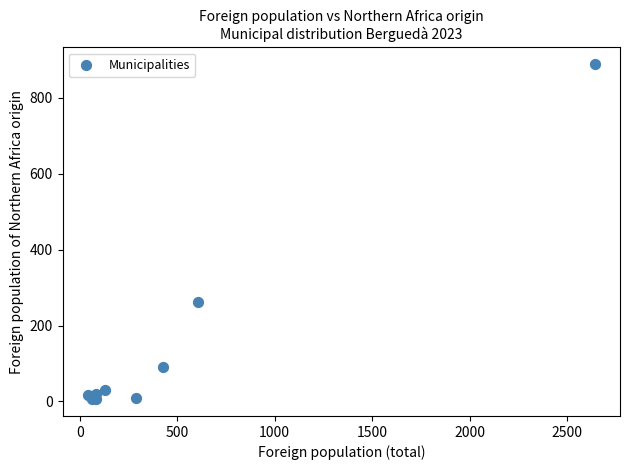

What Y value in the scatter plot is closest to 447?

263